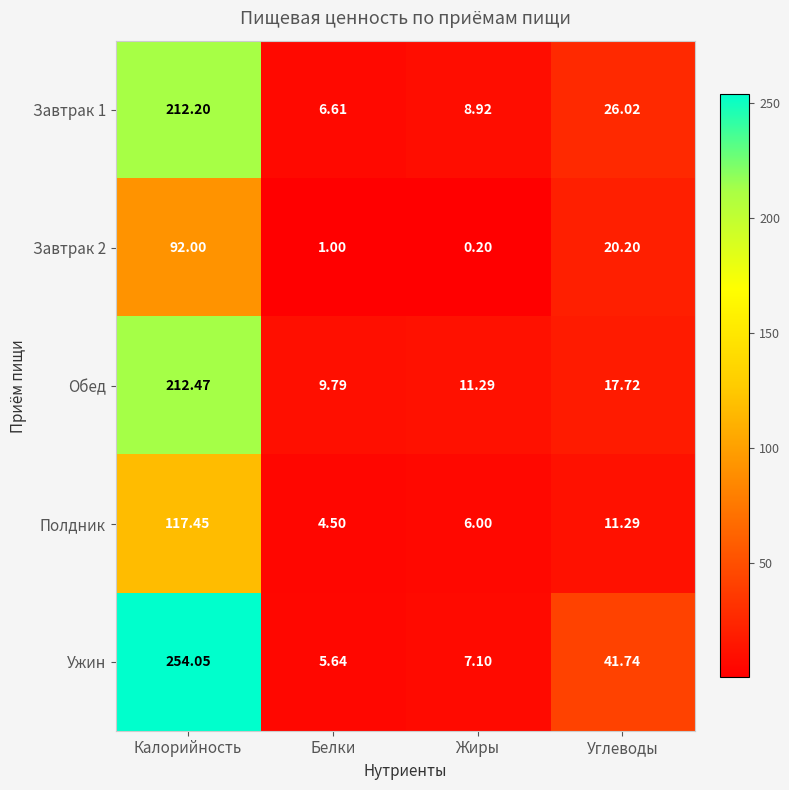

Is the value of Завтрак 2 at Белки greater than the value of Полдник at Калорийность?

No